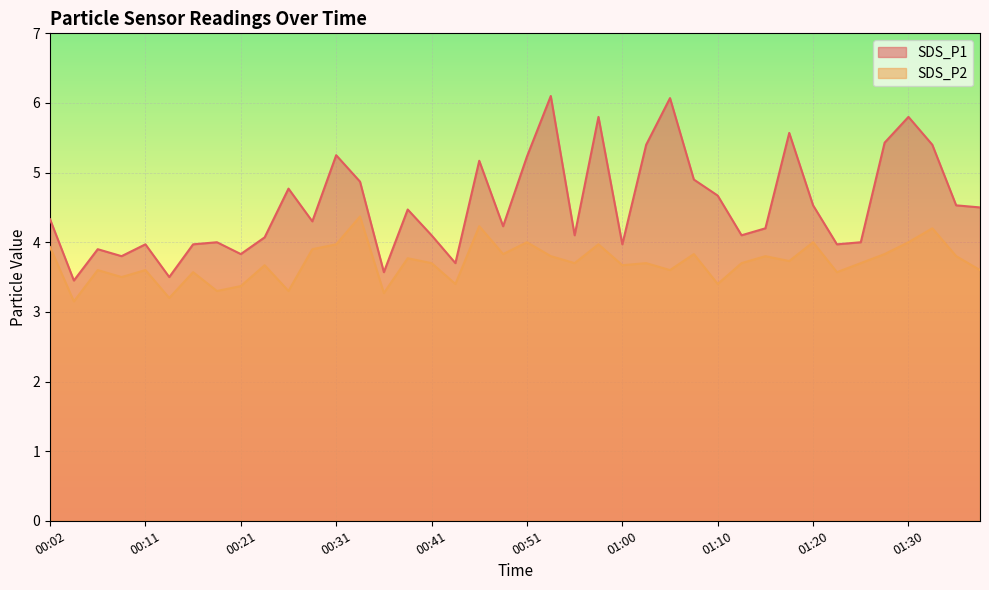

What is the smallest value displayed?

3.1